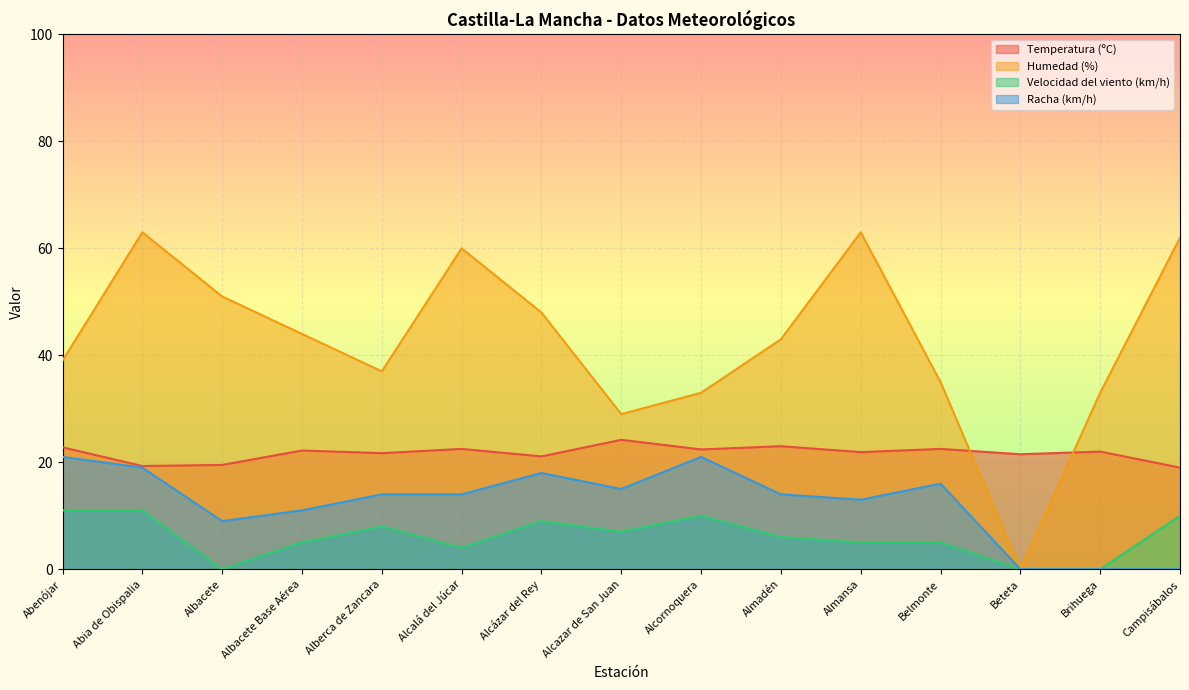

Between Alcornoquera and Brihuega, which series saw the biggest shift?

Racha (km/h)